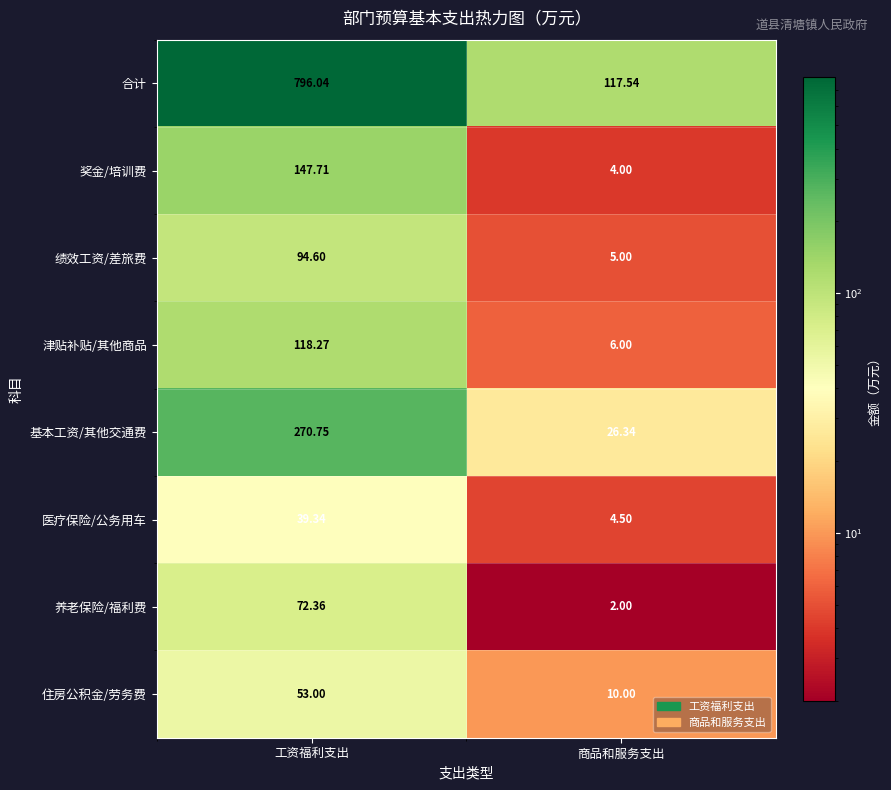

Where is 津贴补贴/其他商品 nearest to the value 62?

商品和服务支出